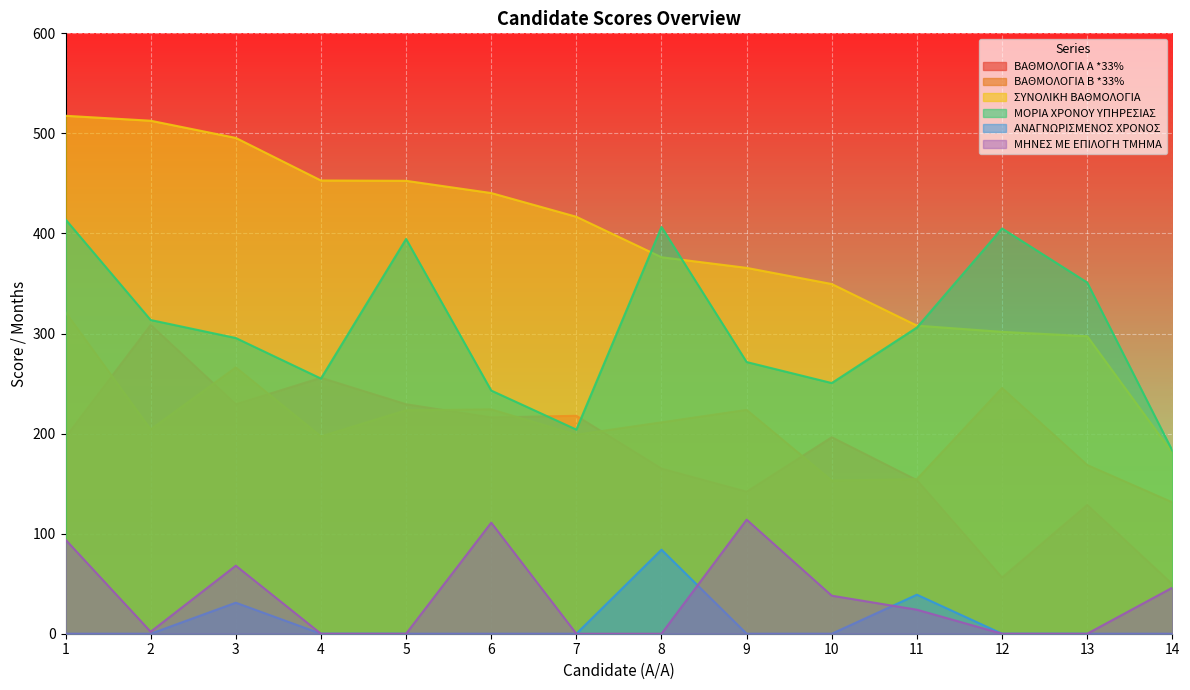

What is the value of the ΒΑΘΜΟΛΟΓΙΑ Α *33% point at the 6th from the left?

216.2